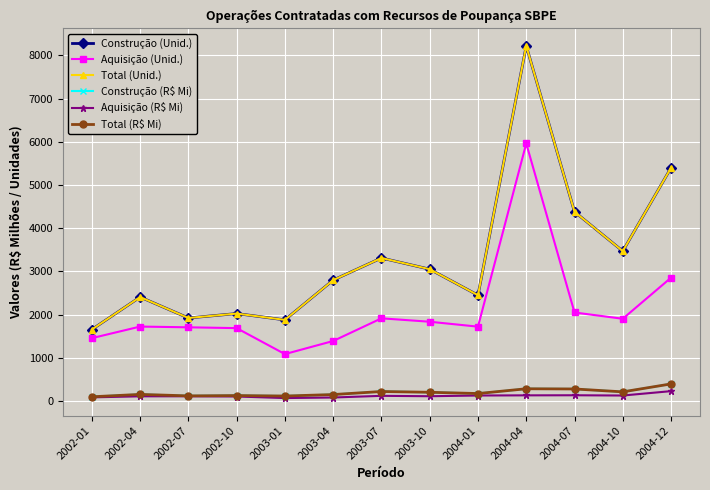

Which series has the largest total across all categories?

Construção (Unid.)